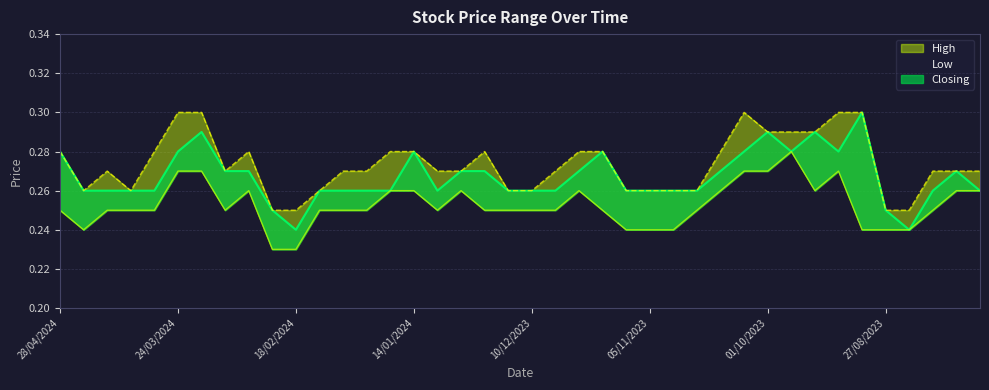

At which category is the sum across all series the highest?

17/03/2024